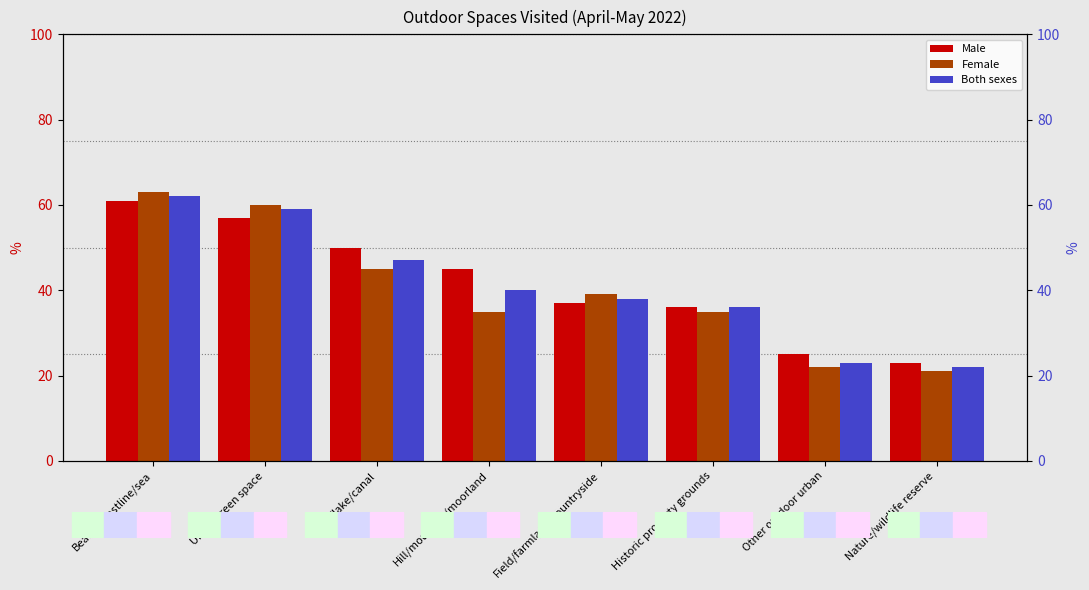

At which label does Female reach its peak?

Beach/coastline/sea